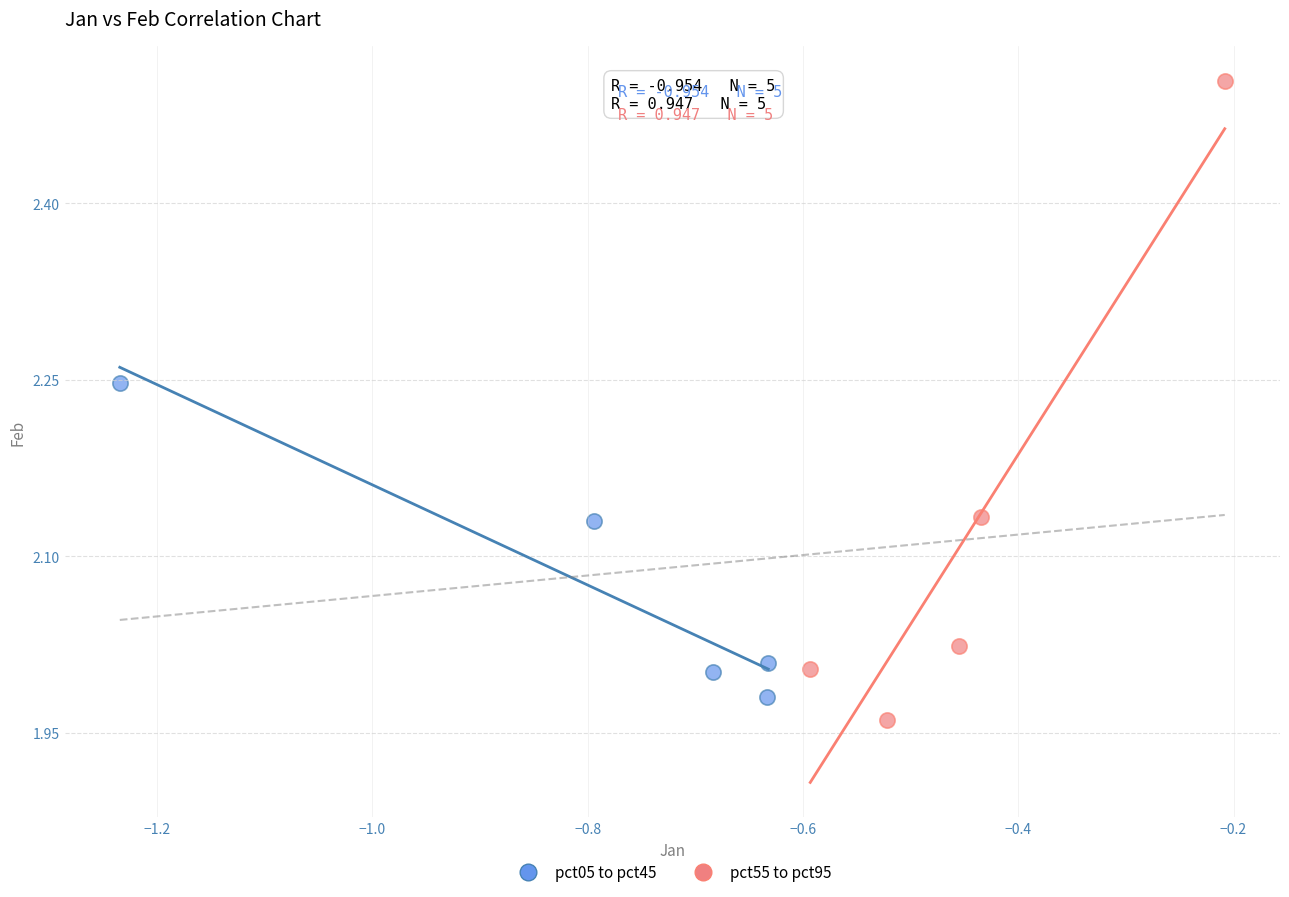

Which series reaches the maximum Y coordinate?

pct55 to pct95